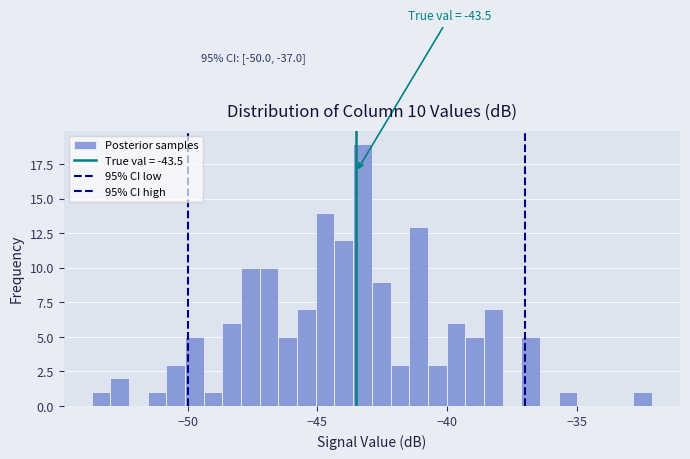

Around what value on the x-axis is the tallest bar? Give the approximate position of its centre, as read against the axis.

-43.5